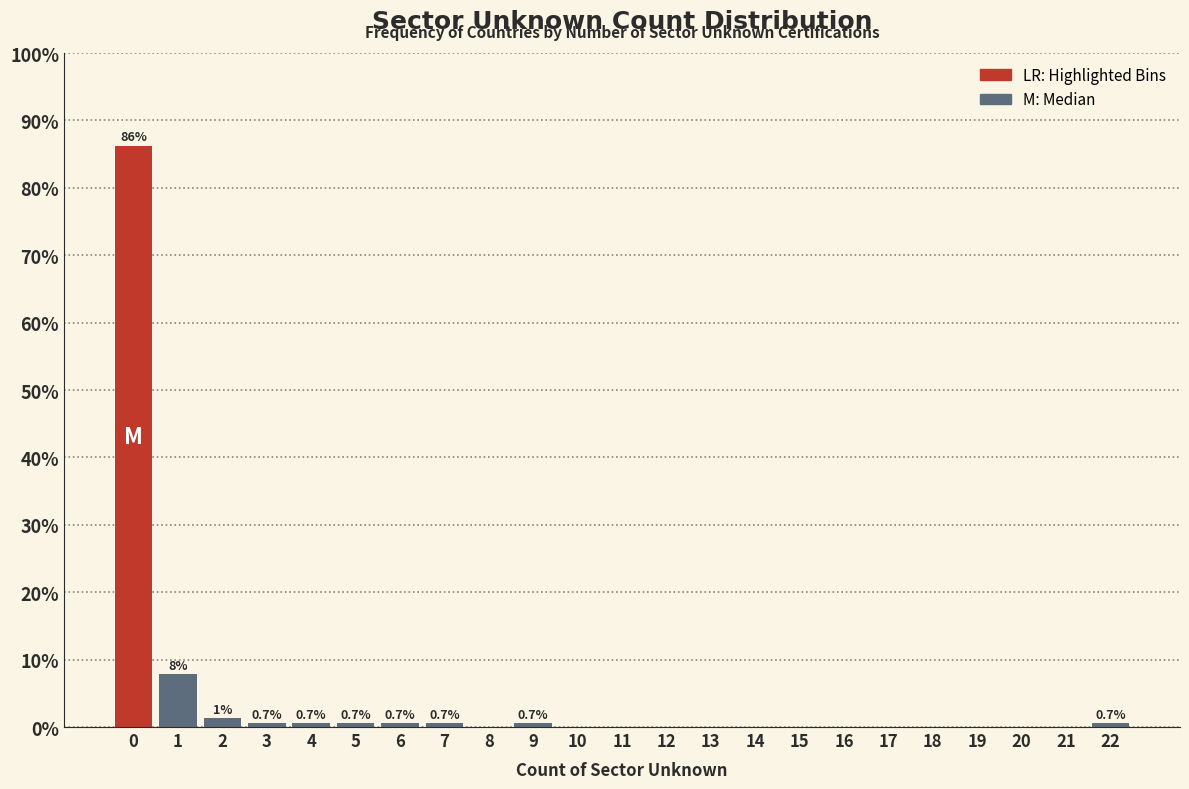

Which range on the x-axis has the tallest bar?

-0.5 to 0.5